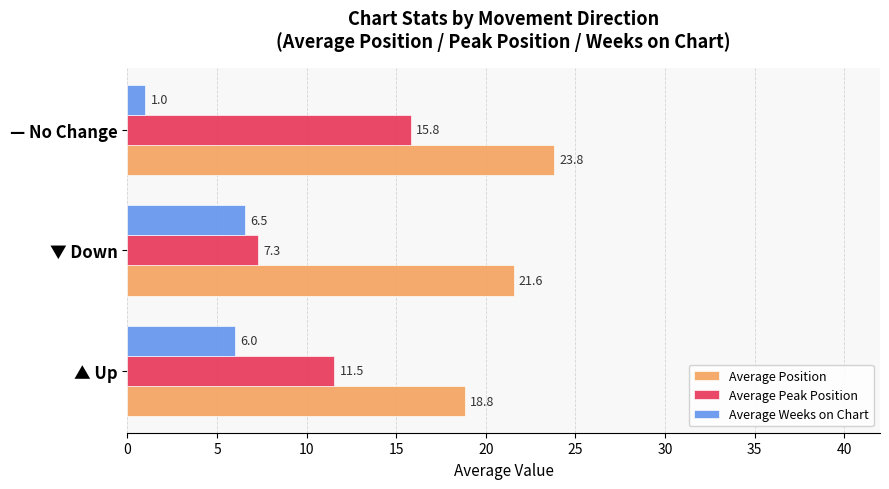

What is the difference between the highest and lowest values at ▲ Up?

12.8